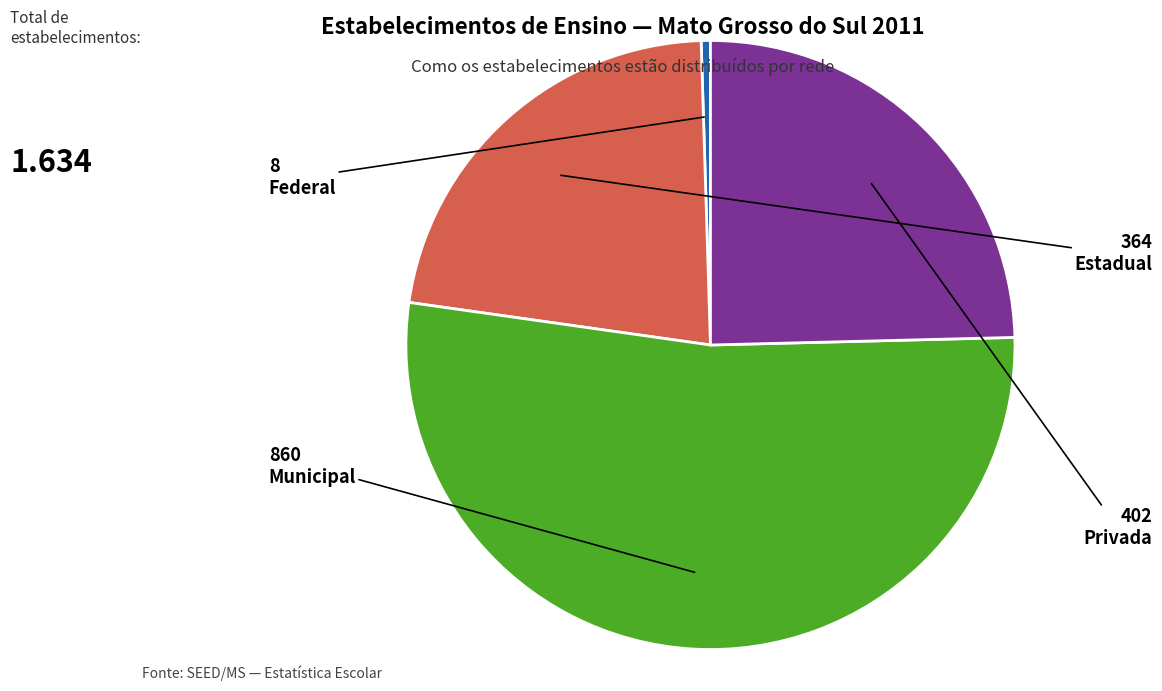

Between Municipal and Privada, which is larger?

Municipal